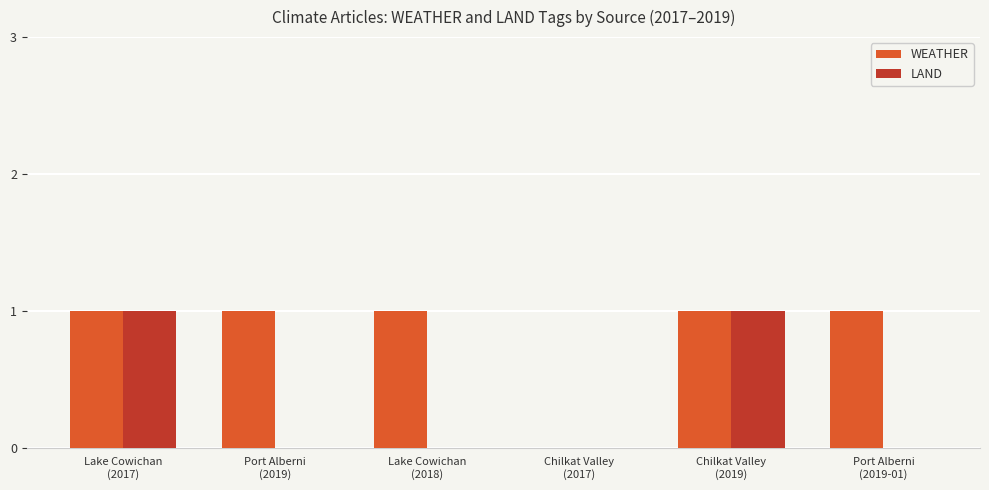

Reading right to left, extract all data points from this chart.

WEATHER: 1	1	0	1	1	1
LAND: 0	1	0	0	0	1